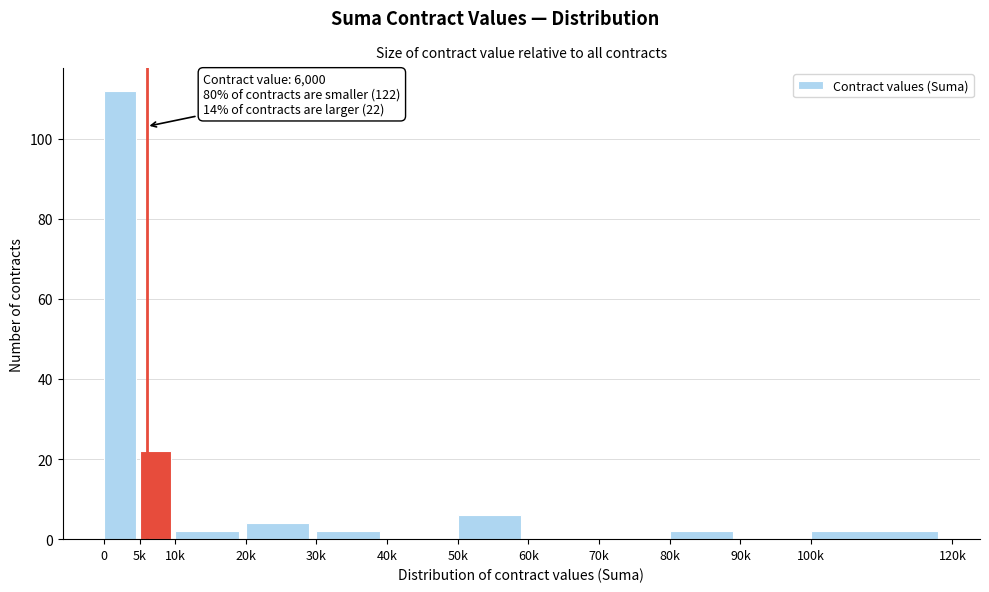

Reading right to left, list all the values displayed in this chart.

100k=2	90k=0	80k=2	70k=0	60k=0	50k=6	40k=0	30k=2	20k=4	10k=2	5k=22	0=112